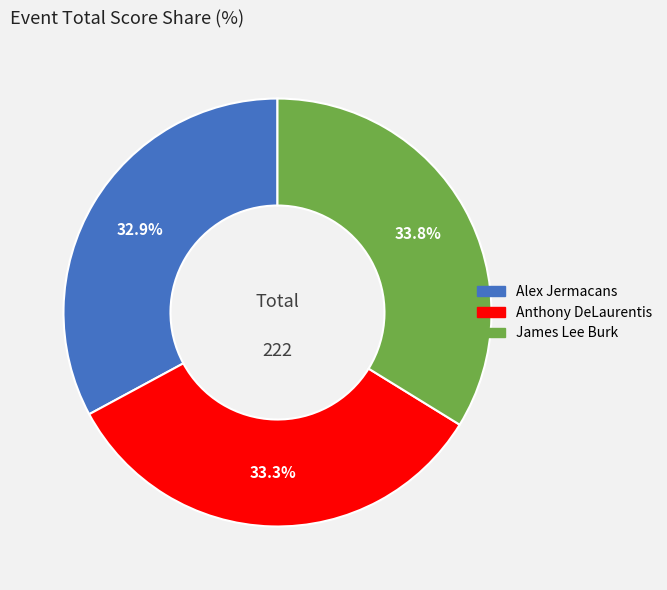

True or false: James Lee Burk accounts for 34% of the total.

True